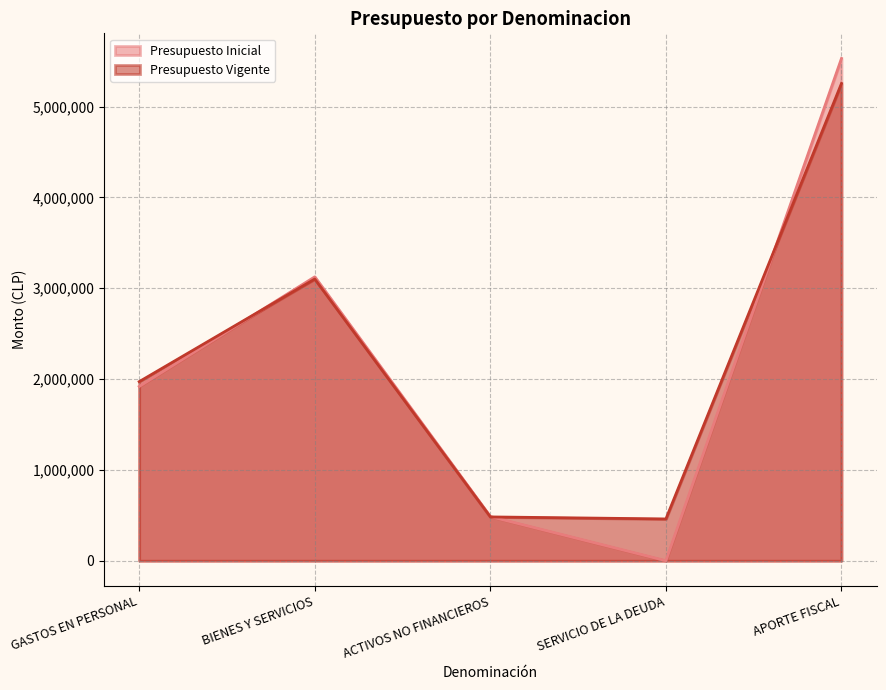

What is the value of the Presupuesto Inicial point at the 2nd from the left?

3126195